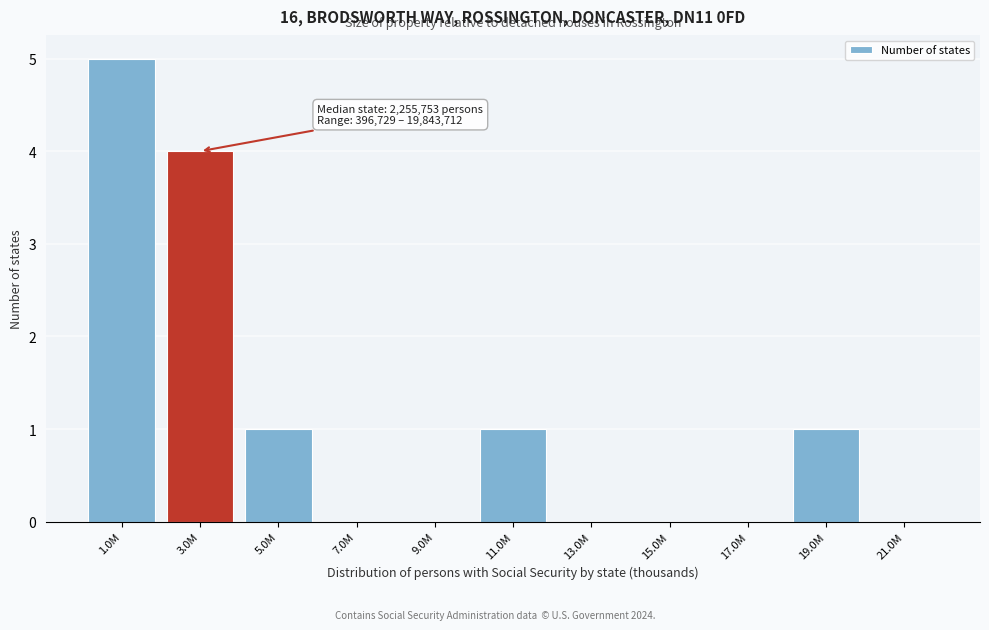

Reading left to right, transcribe all the data shown in this chart.

1.0M=5	3.0M=4	5.0M=1	7.0M=0	9.0M=0	11.0M=1	13.0M=0	15.0M=0	17.0M=0	19.0M=1	21.0M=0